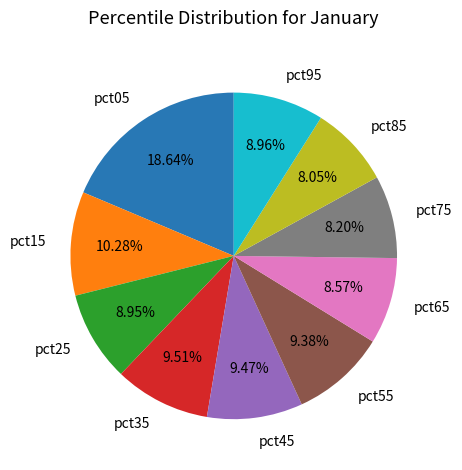

To the nearest percent, what is the difference between the pct15 and pct25 slice percentages?

1%